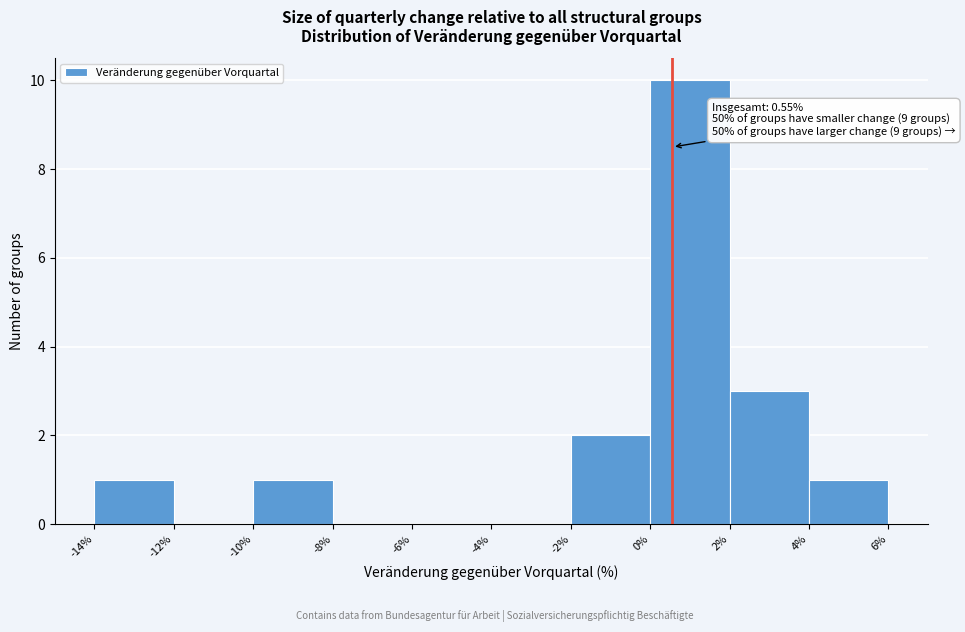

Over which range of the x-axis is the bar tallest?

0% to 2%